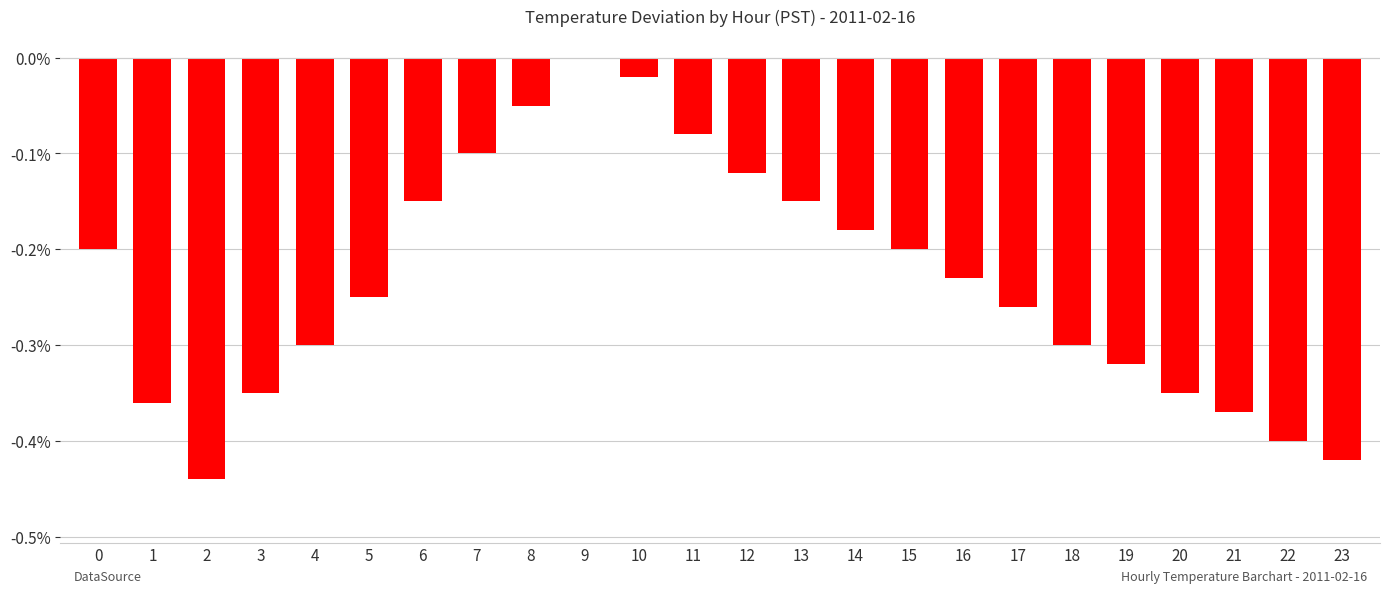

At which category does the chart reach its peak across all series?

9